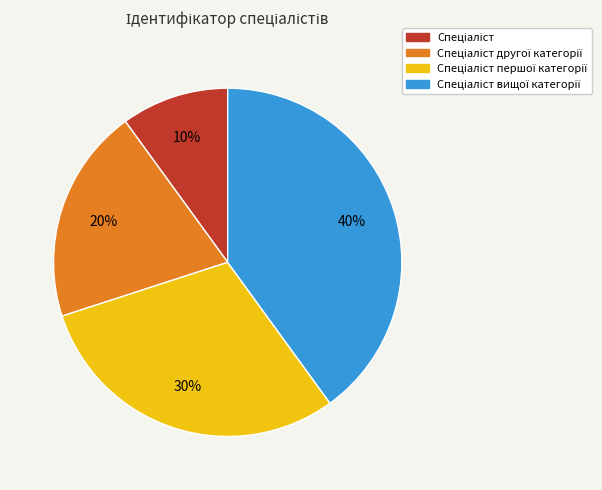

To the nearest percent, what is the difference between the largest and smallest slice percentages?

30%